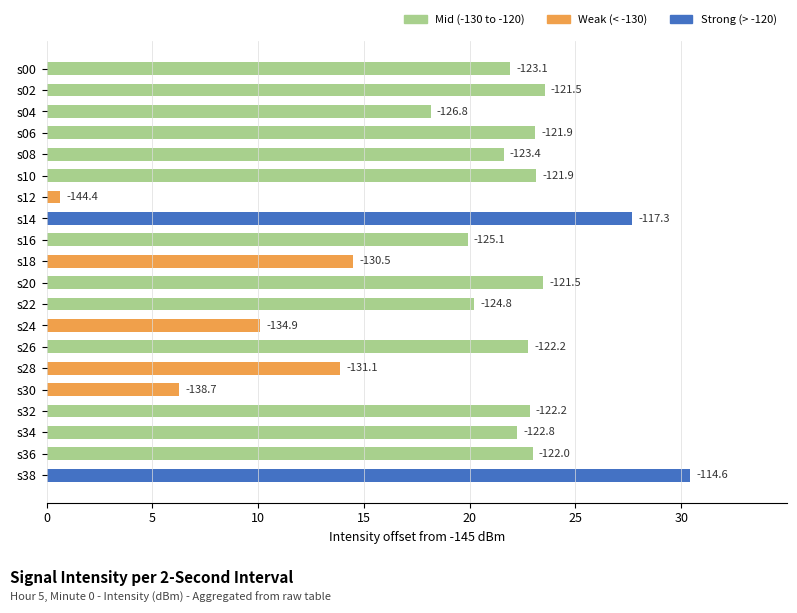

How many bars are there in total?

20